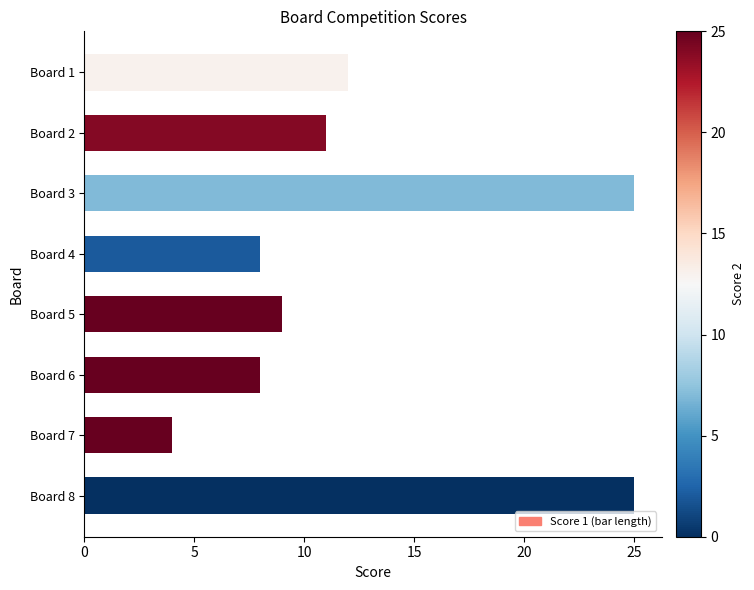

At which category does the chart reach its minimum across all series?

Board 7